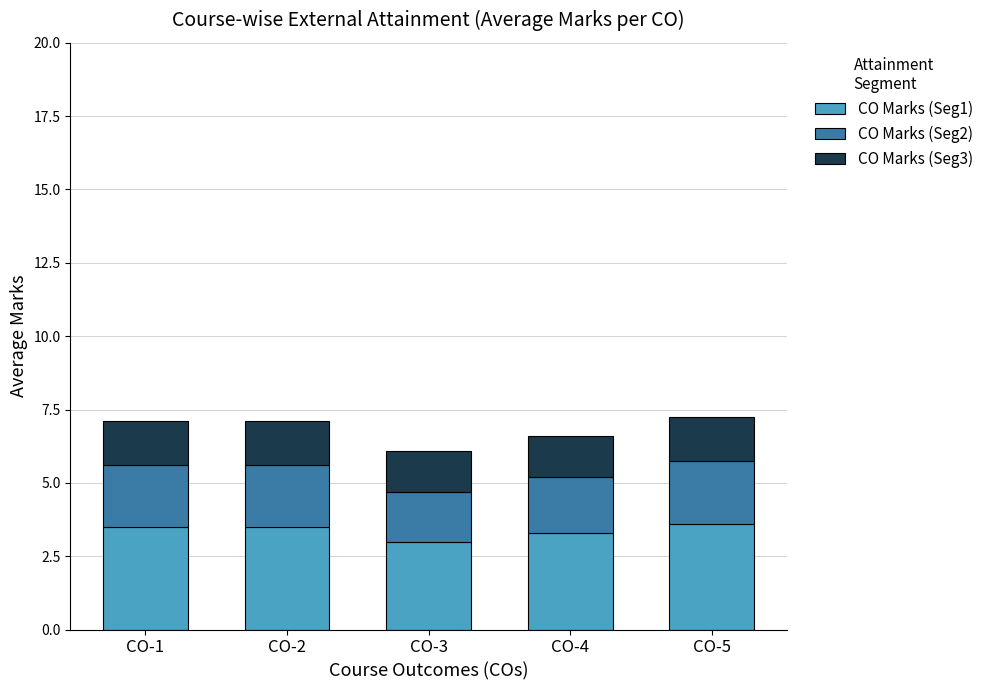

The CO Marks (Seg1) series shows 3.5 at CO-1. True or false?

True